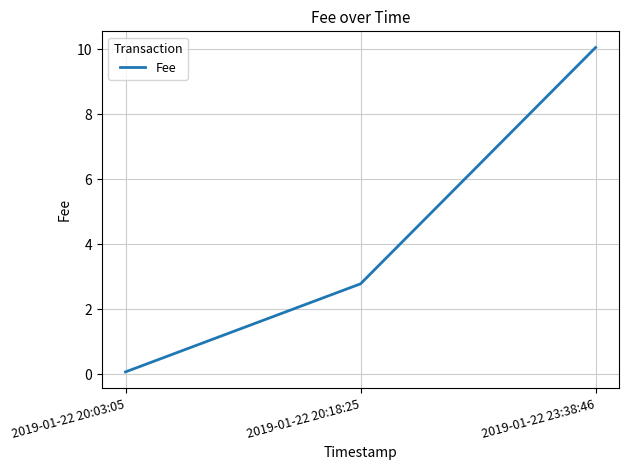

At which label does the data first exceed 2?

2019-01-22 20:18:25